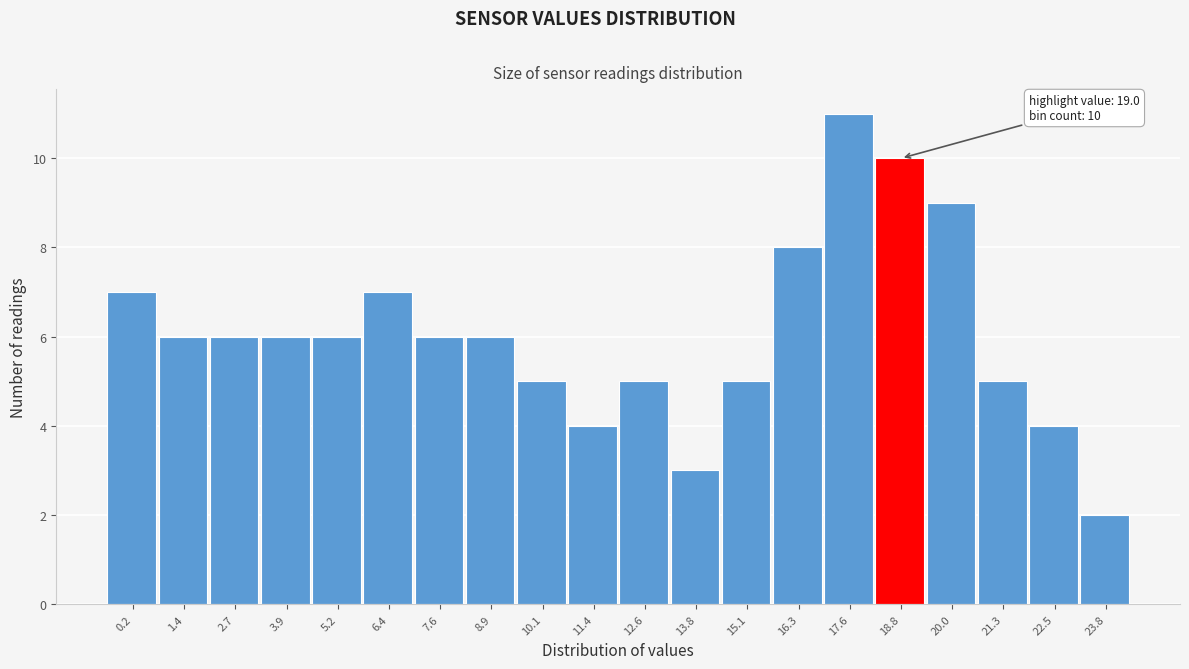

Reading left to right, extract all data points from this chart.

0.2=7	1.4=6	2.7=6	3.9=6	5.2=6	6.4=7	7.6=6	8.9=6	10.1=5	11.4=4	12.6=5	13.8=3	15.1=5	16.3=8	17.6=11	18.8=10	20.0=9	21.3=5	22.5=4	23.8=2